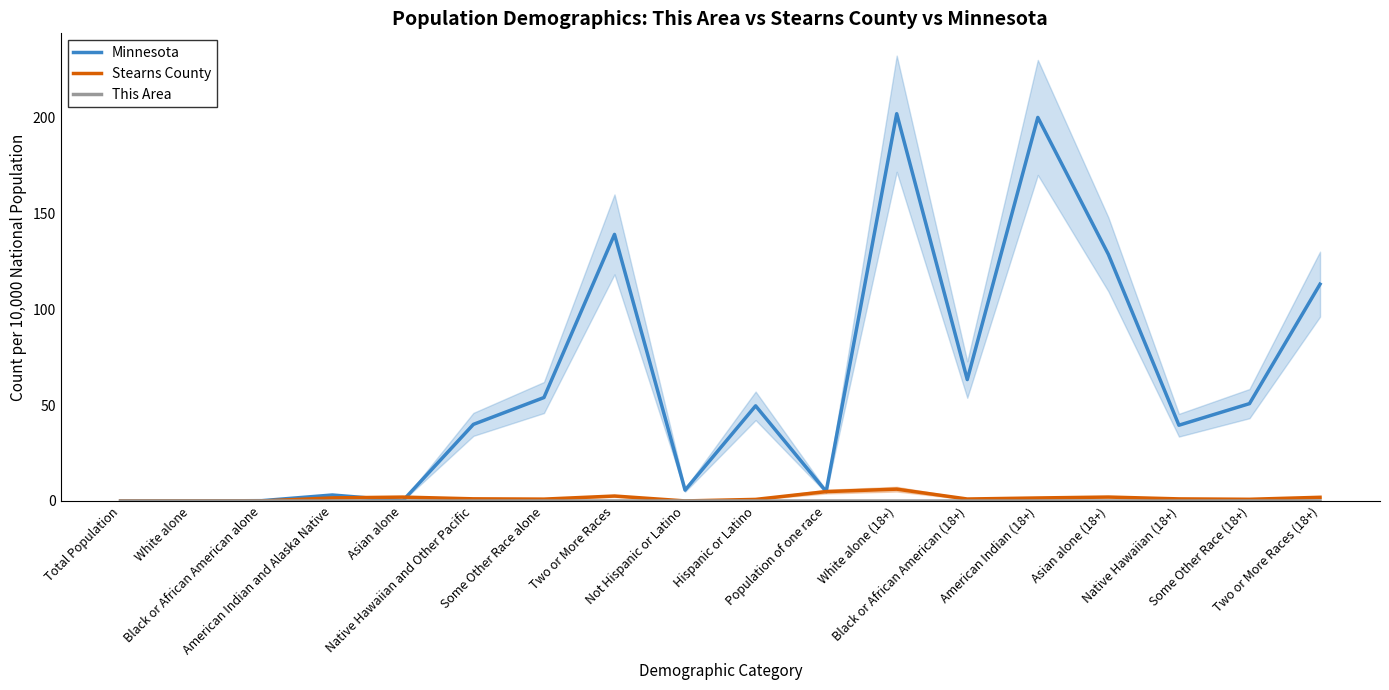

What is the greatest value displayed?

201.8